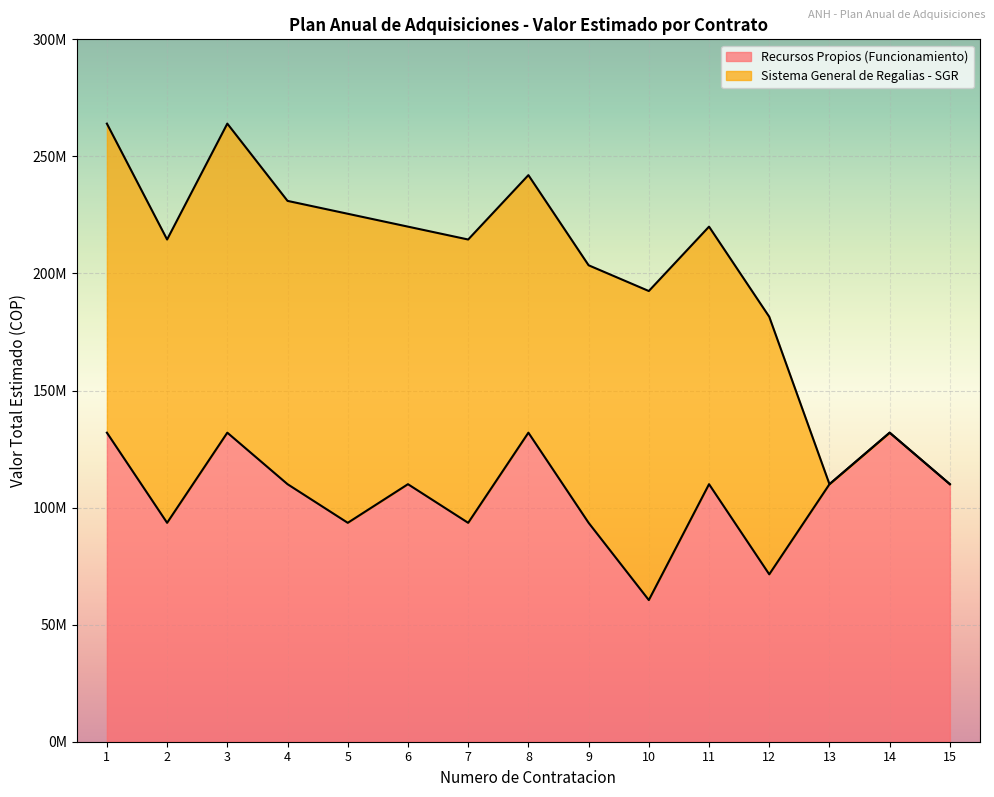

At which category does the chart reach its peak across all series?

1